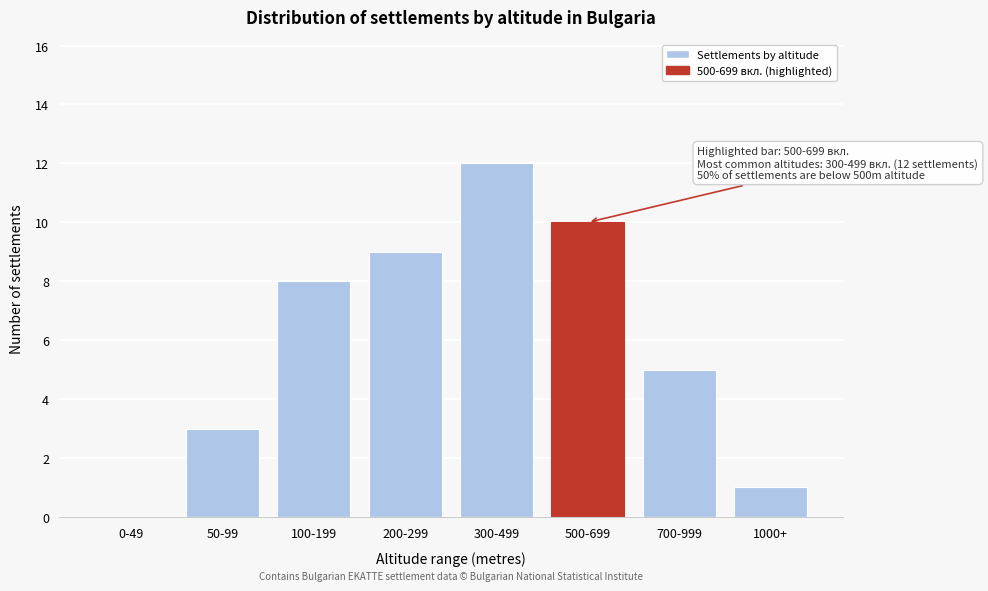

Reading right to left, what are all the values shown in this chart?

1000+=1	700-999=5	500-699=10	300-499=12	200-299=9	100-199=8	50-99=3	0-49=0